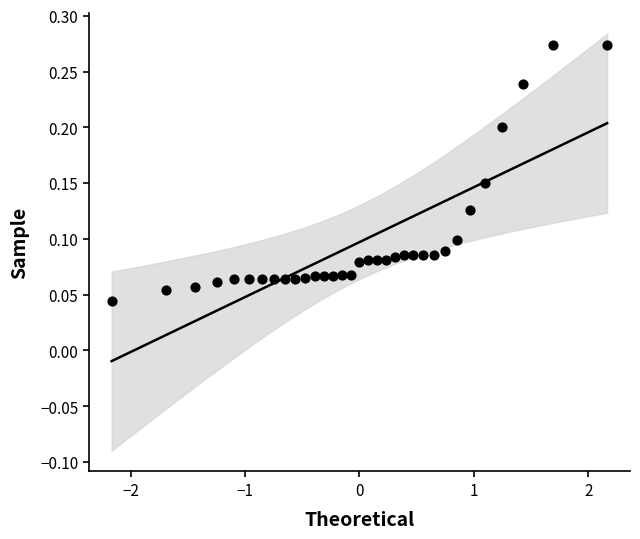

What is the range of X values (max minus min)?

4.3